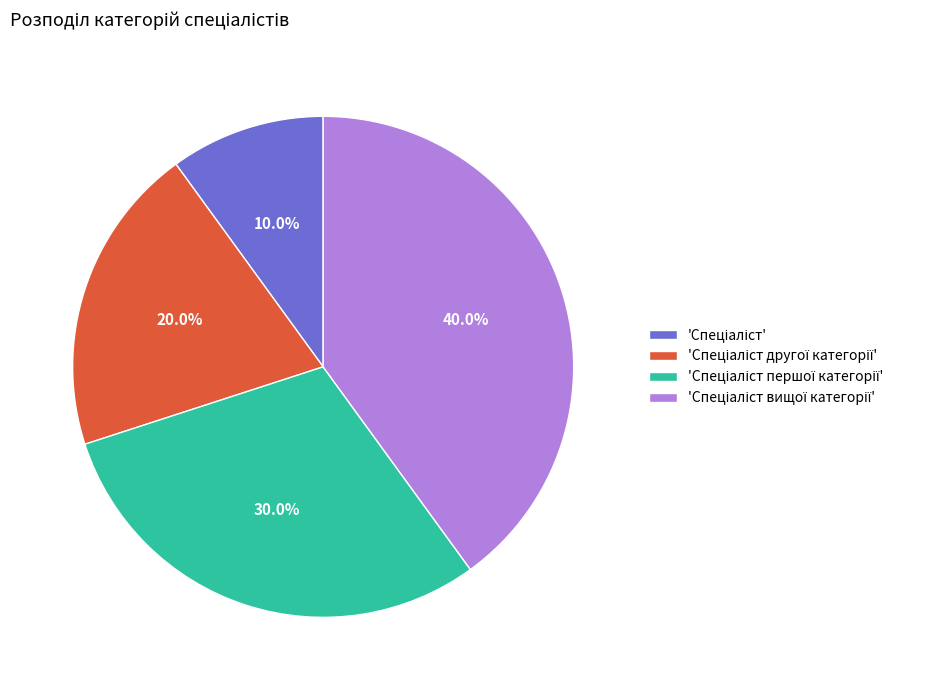

To the nearest percent, what is the difference between the largest and smallest slice percentages?

30%